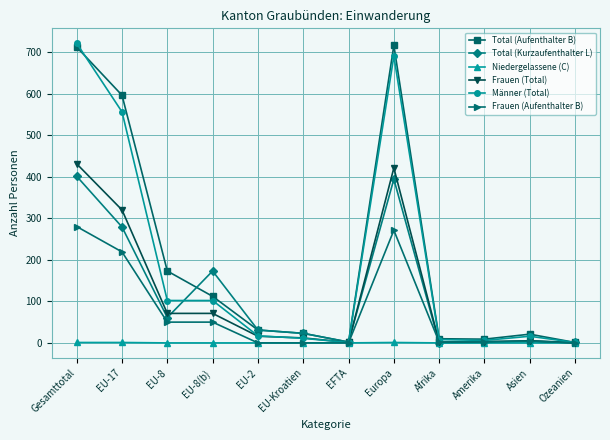

What is the greatest value displayed?

721